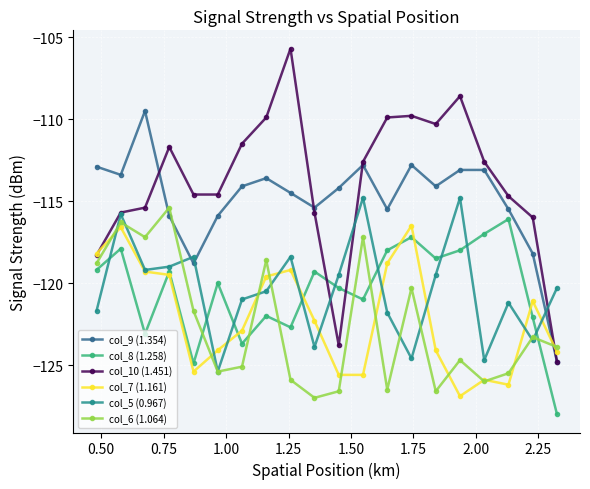

True or false: col_10 (1.451) has more than 1 interior local peaks.

True